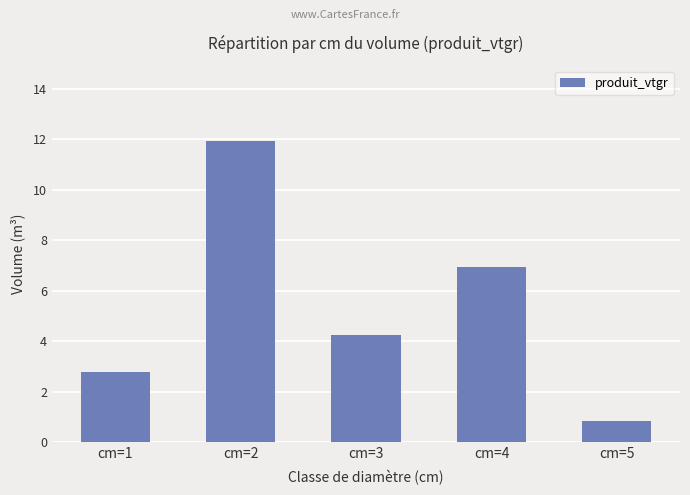

What is the difference between the maximum and minimum values?

11.1